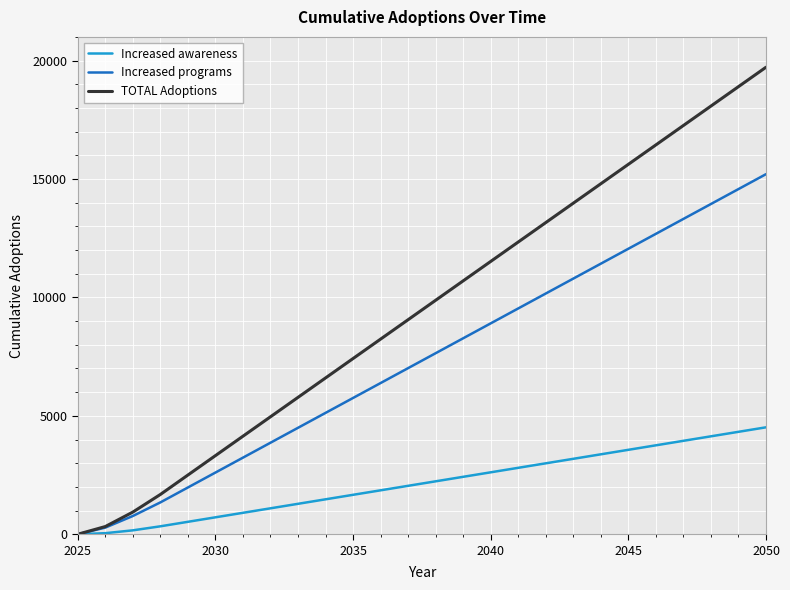

Which series has the largest total across all categories?

TOTAL Adoptions